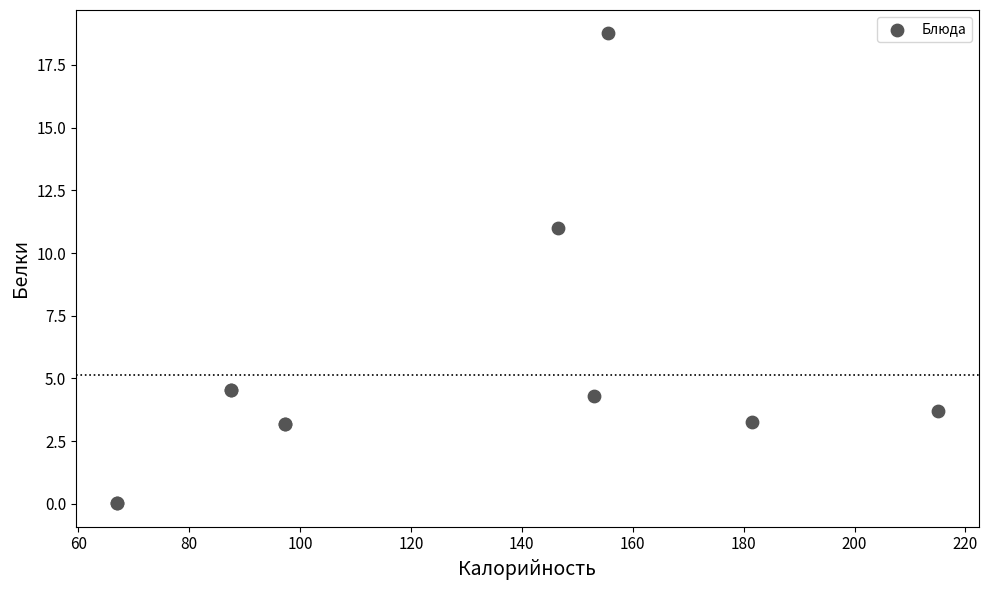

What Y value in the scatter plot is closest to 9?

11.0